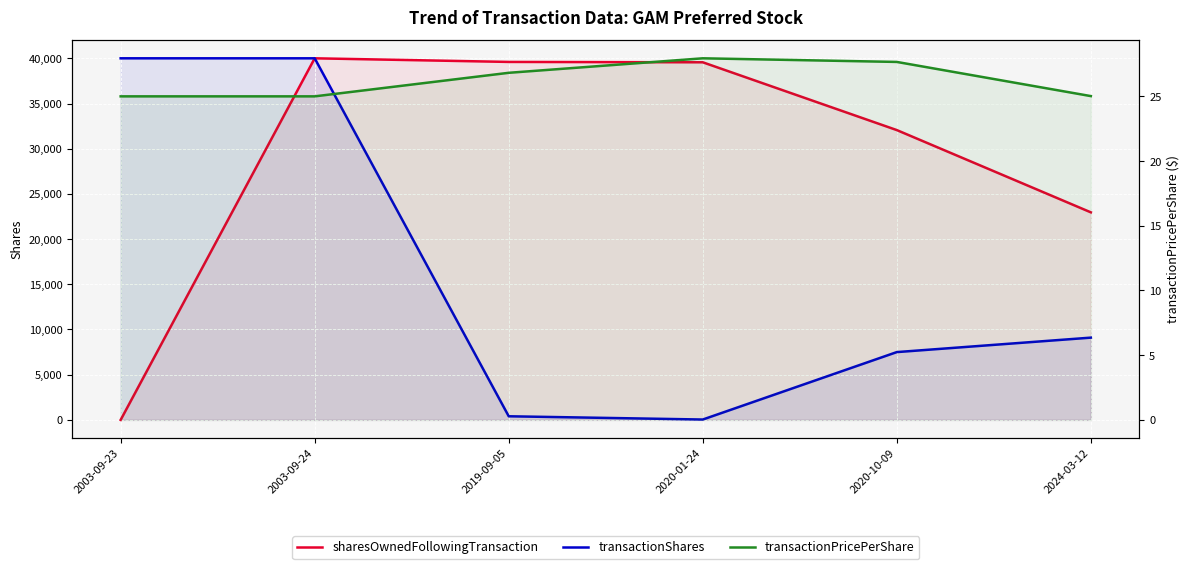

List the series in order of their peak value, lowest first.

transactionPricePerShare, sharesOwnedFollowingTransaction, transactionShares